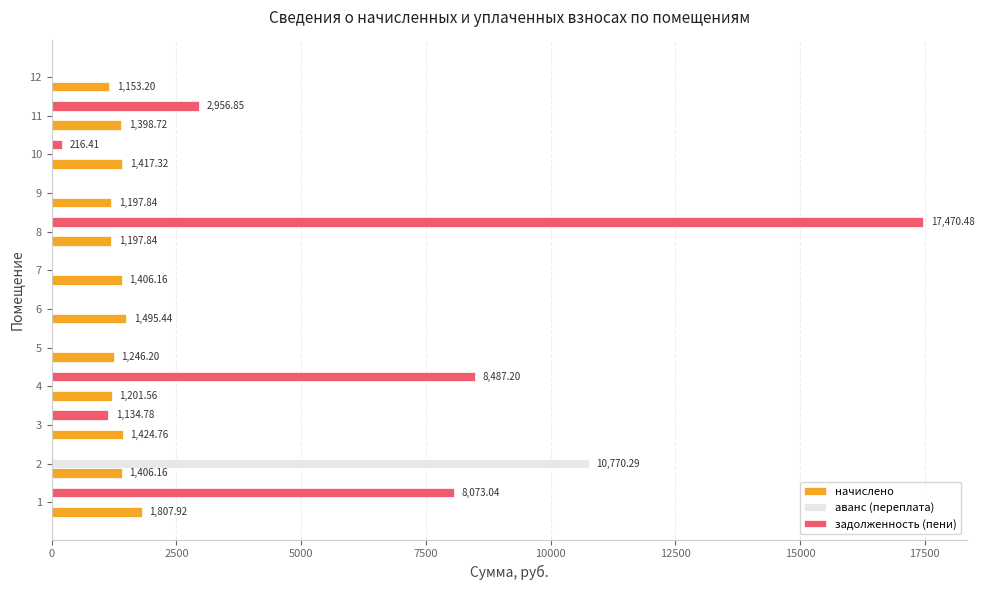

Between 3 and 11, which series saw the biggest shift?

задолженность (пени)